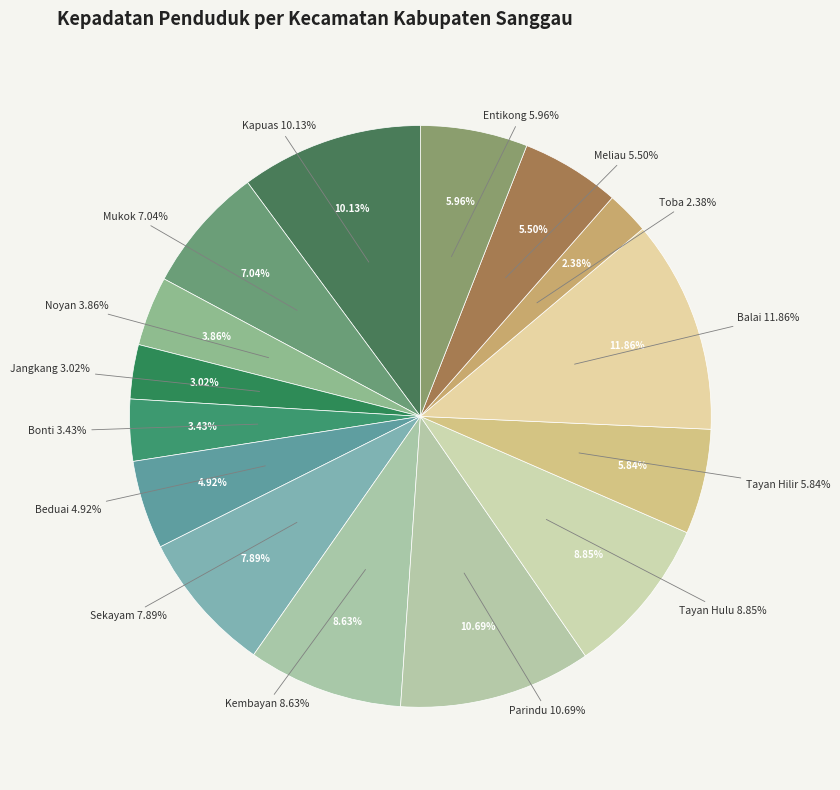

Does Balai account for over 50% of the chart?

No